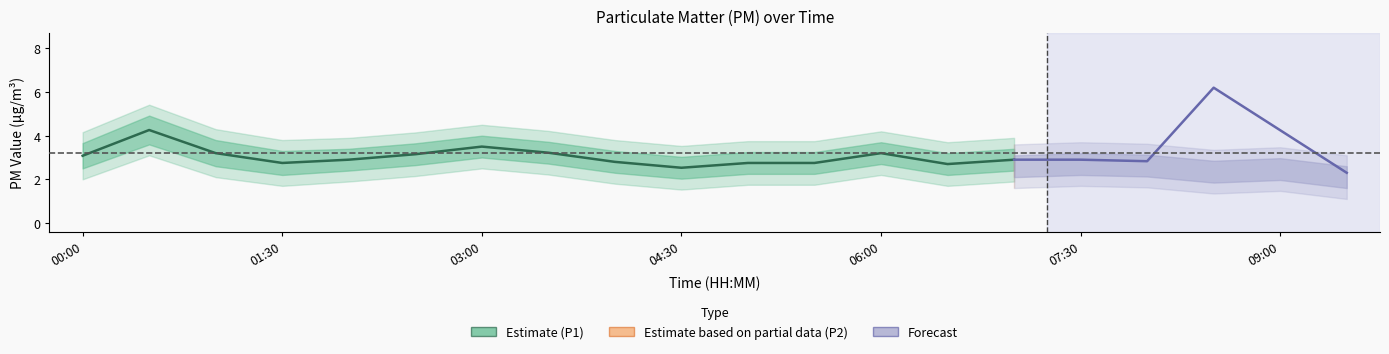

True or false: P2 and P1 cross at least once.

False